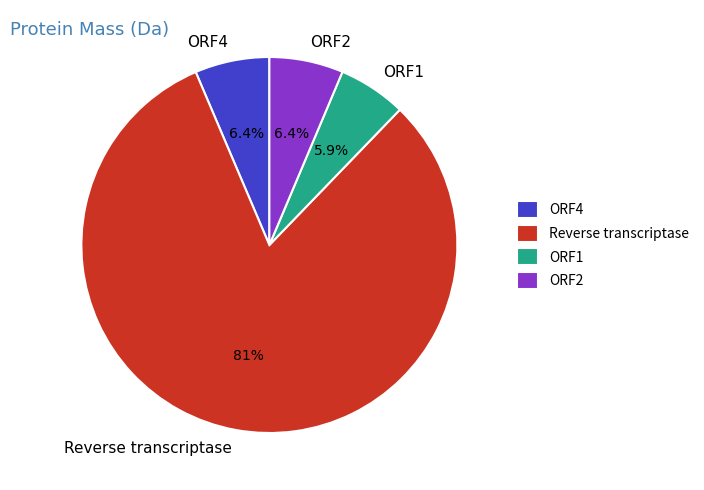

What is the smallest slice in the pie chart?

ORF1